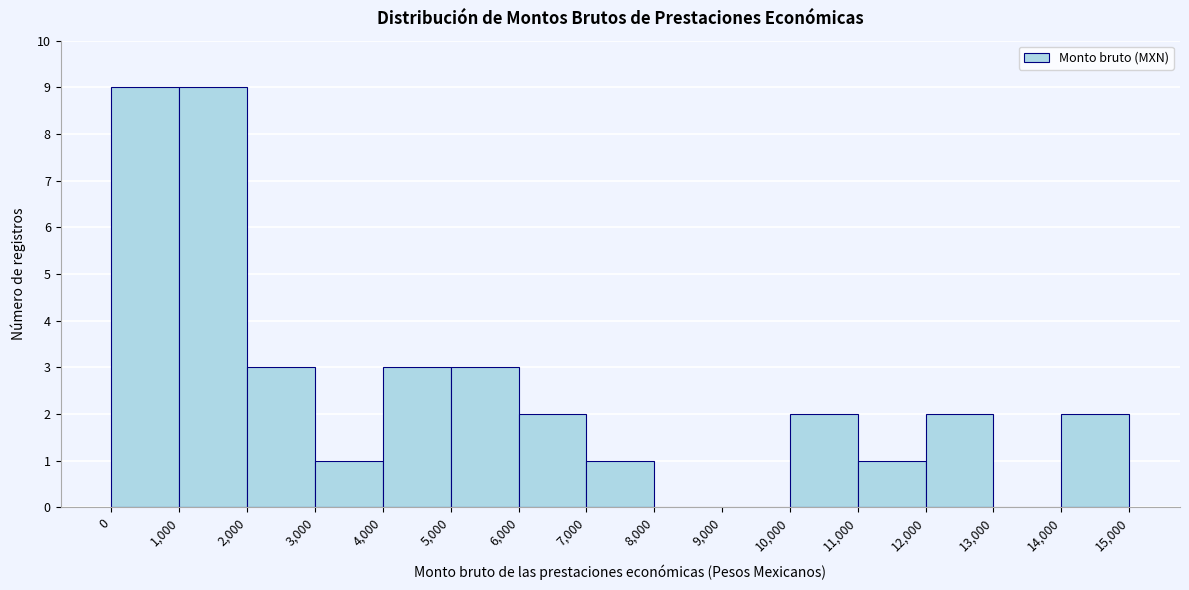

Reading left to right, transcribe this chart: for each bar, give the range it covers on the x-axis and its height. The values are not printed on the chart, so give them approximately, as read against the axis.

0 to 1,000: 9
1,000 to 2,000: 9
2,000 to 3,000: 3
3,000 to 4,000: 1
4,000 to 5,000: 3
5,000 to 6,000: 3
6,000 to 7,000: 2
7,000 to 8,000: 1
8,000 to 9,000: 0
9,000 to 10,000: 0
10,000 to 11,000: 2
11,000 to 12,000: 1
12,000 to 13,000: 2
13,000 to 14,000: 0
14,000 to 15,000: 2